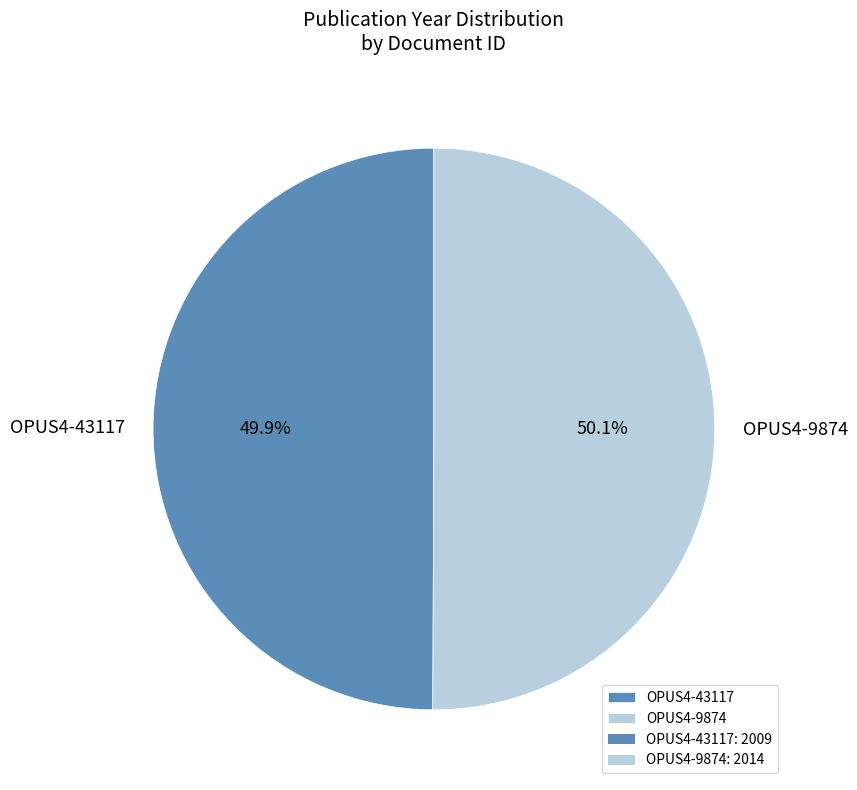

What percentage do OPUS4-9874 and OPUS4-43117 together represent?

100.0%